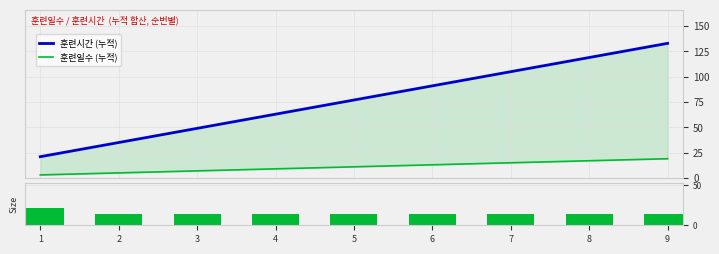

Read the 훈련시간 value at 8.

14